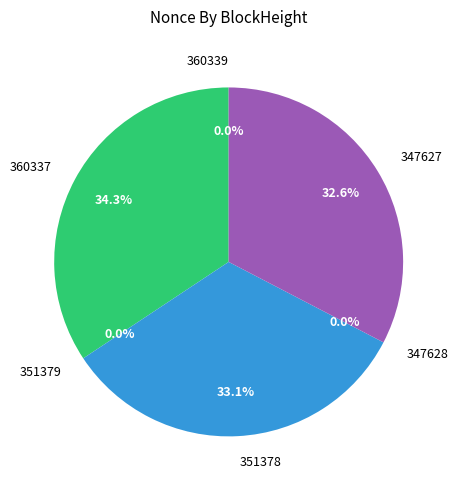

Is the sum of 360337 and 347628 greater than half?

No